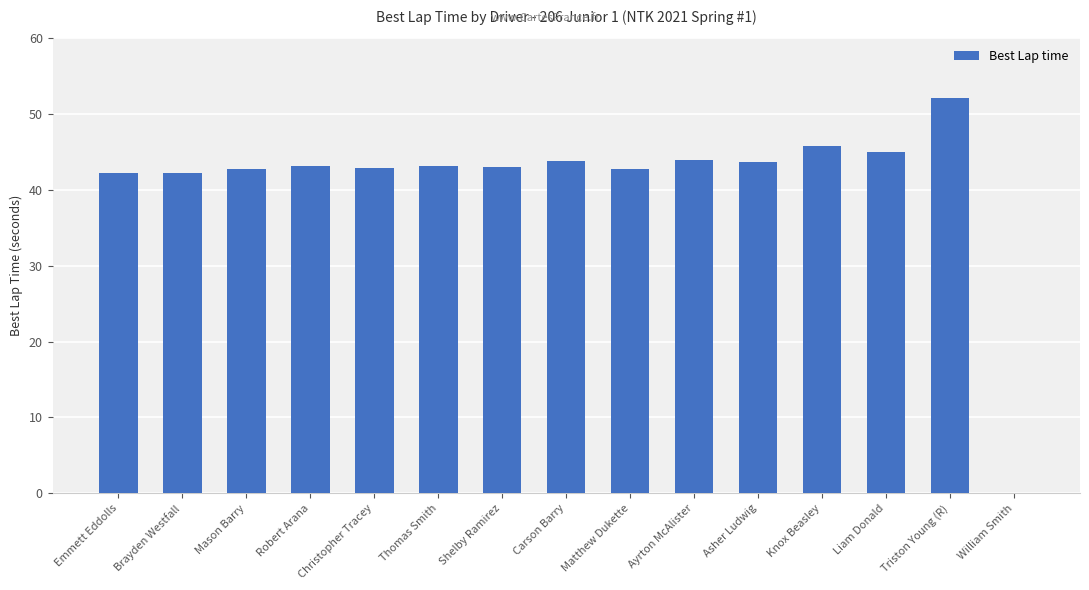

What is the sum of all values?

616.9